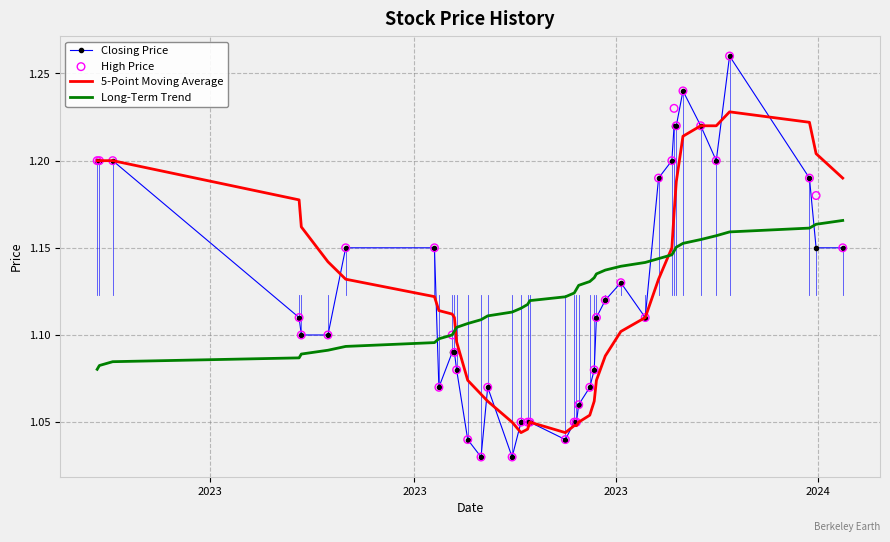

What are all the series names shown in the legend?

Closing Price, 5-Point Moving Average, Long-Term Trend, High Price